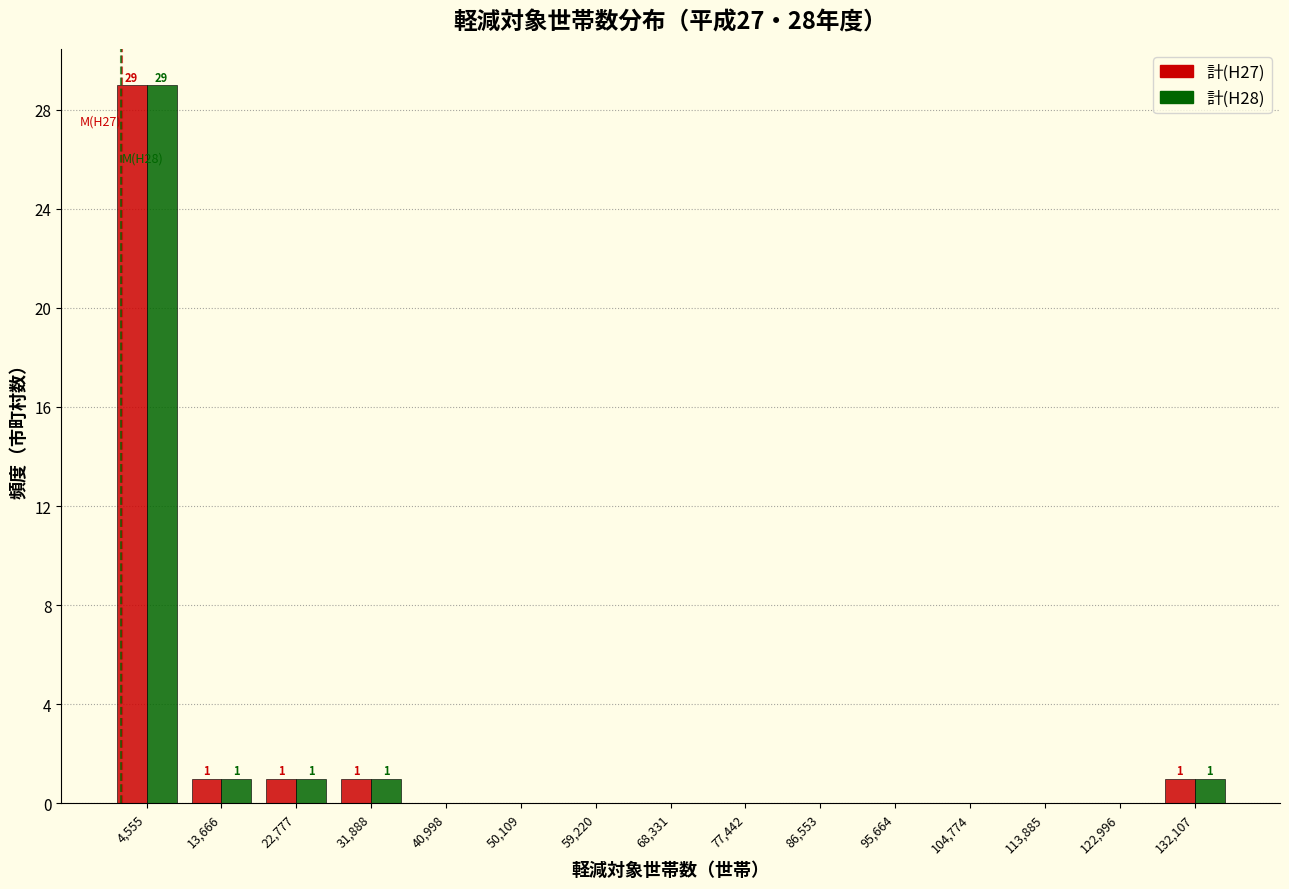

In the 計(H28) series, which range on the x-axis has the tallest bar?

0 to 9000